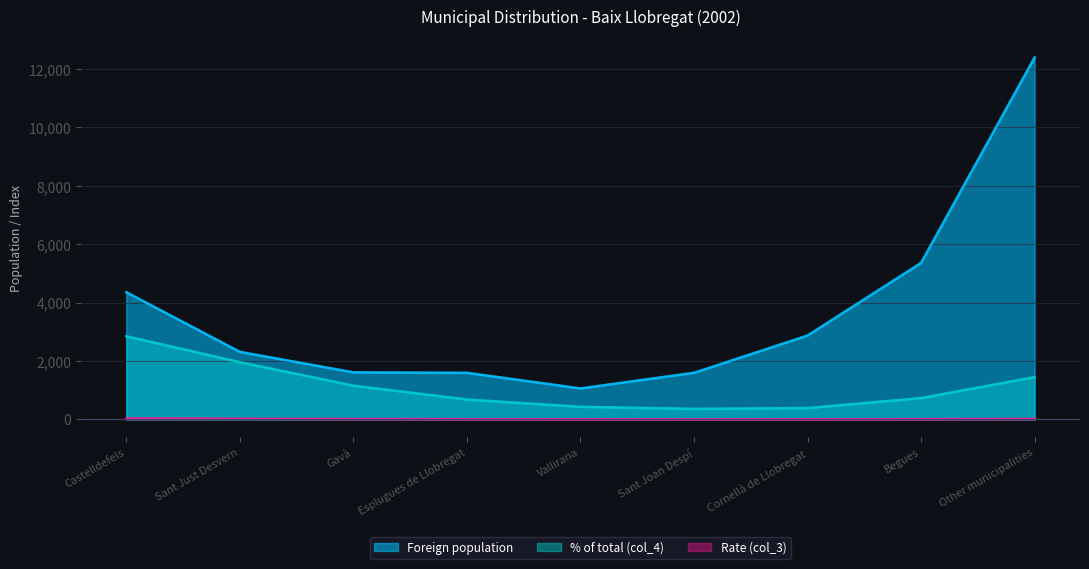

True or false: Rate (col_3) has more than 0 points higher than both neighbors.

False